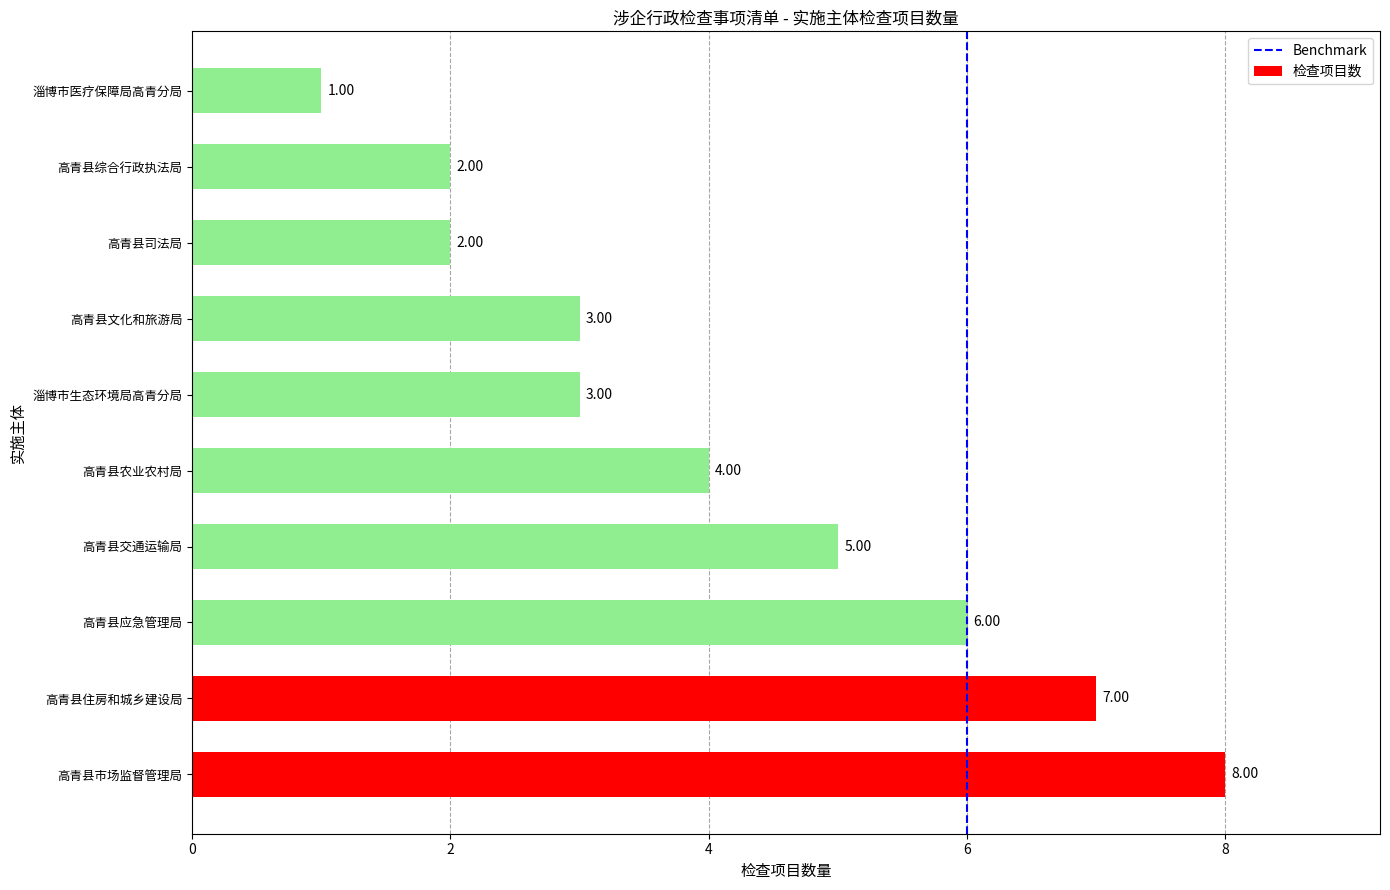

At which label is the value closest to 4?

高青县农业农村局